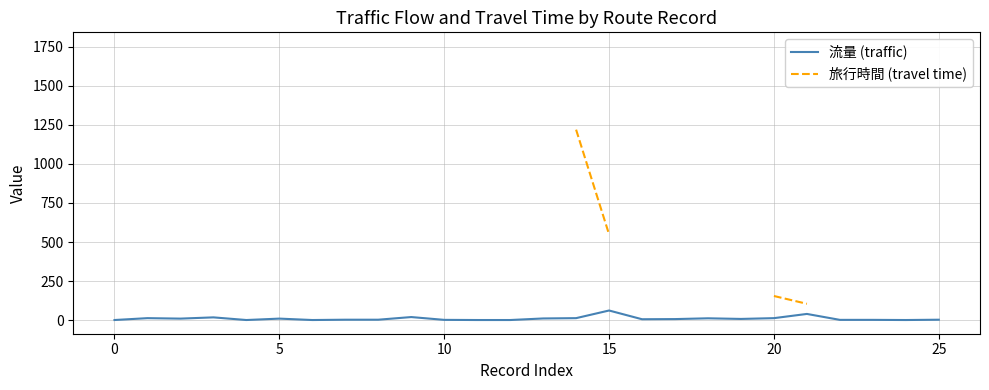

At which label is 流量 (traffic) closest to 30?

21